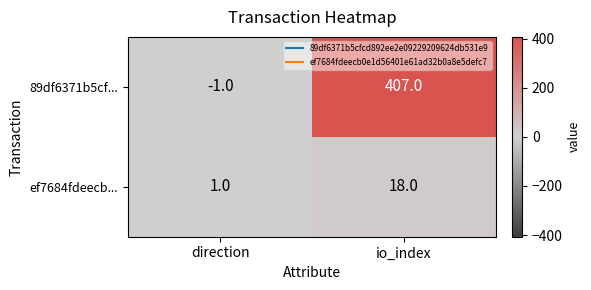

Where is 89df6371b5cf... nearest to the value 203?

direction